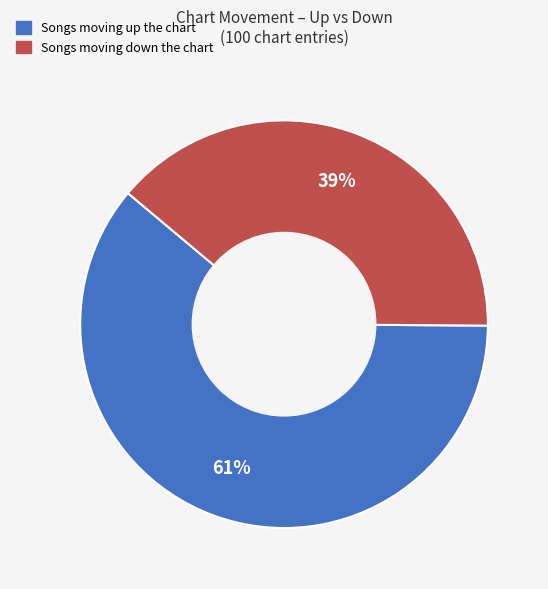

How many slices are in this pie chart?

2